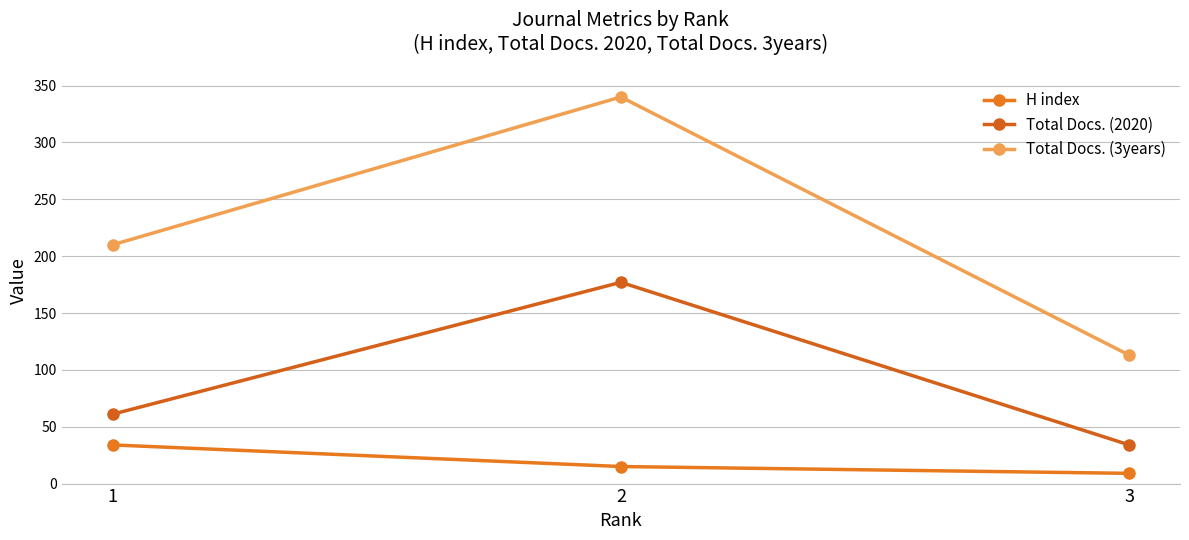

How many series are shown in this chart?

3